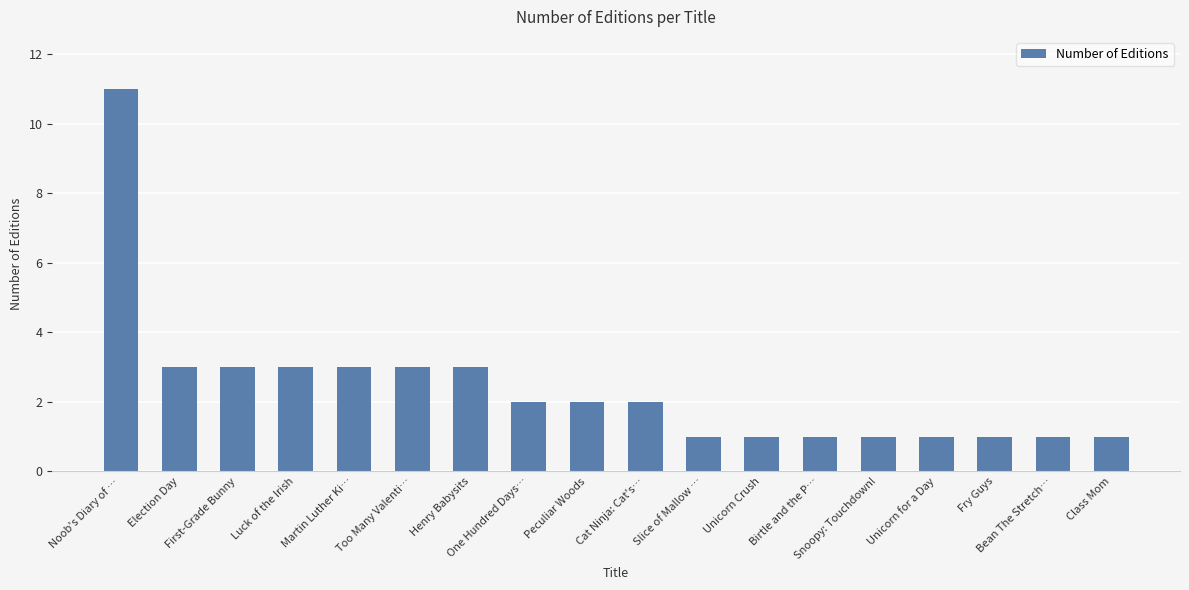

What is the sum of all values?

43